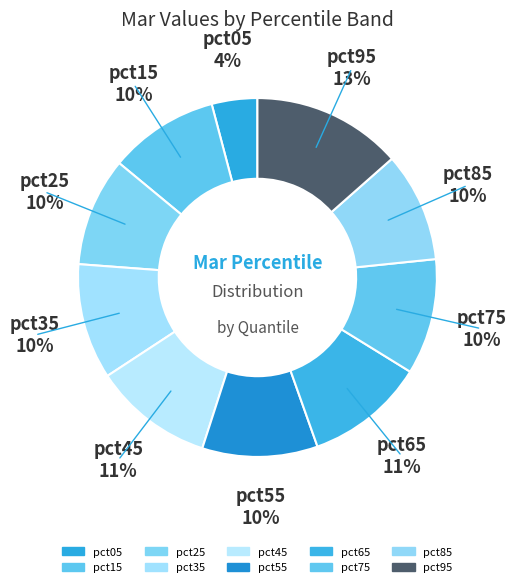

How many segments does this pie chart have?

10